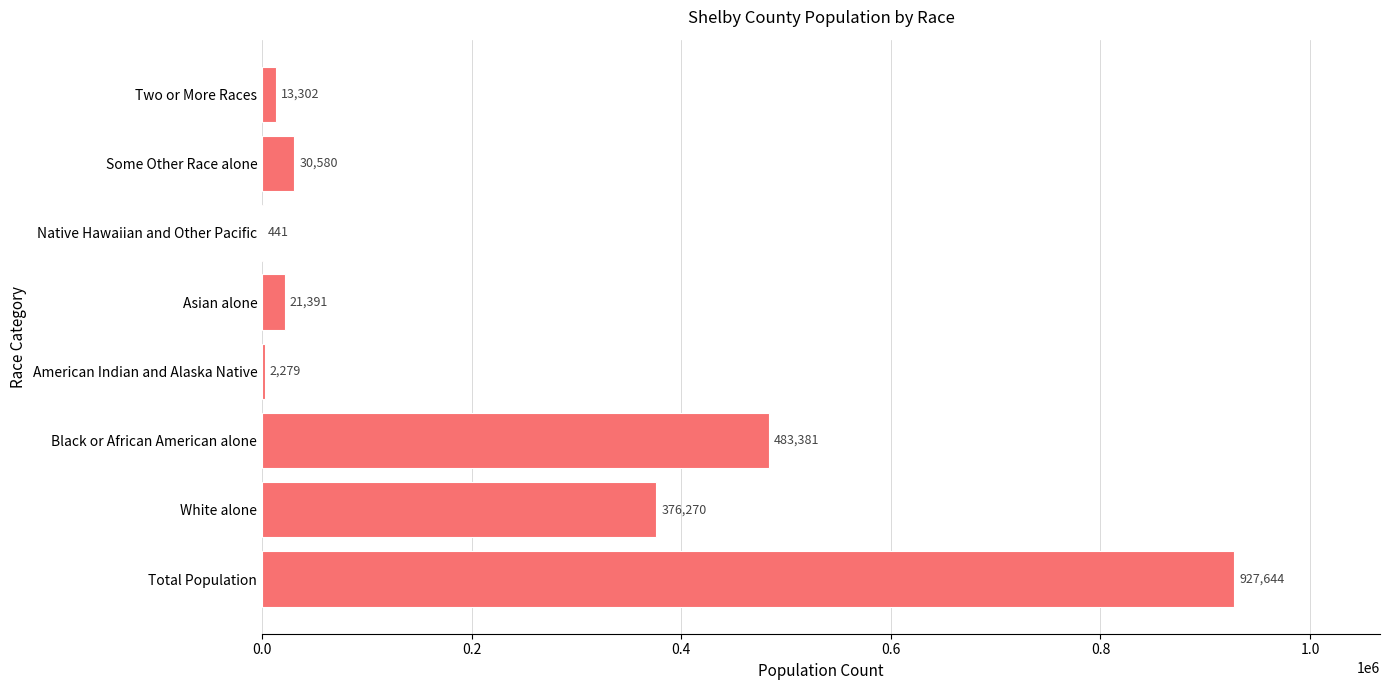

Is it true that the value at Total Population is 1420040?

False